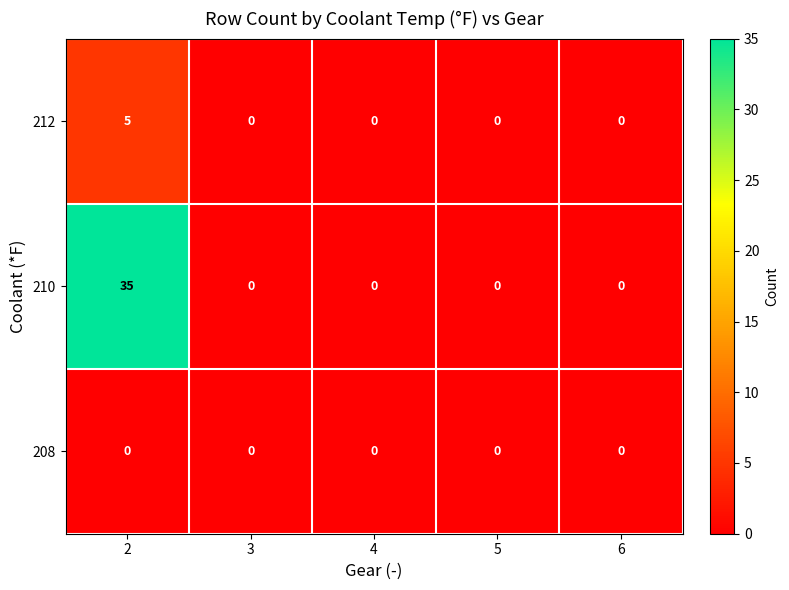

Which series has the widest spread of values?

210